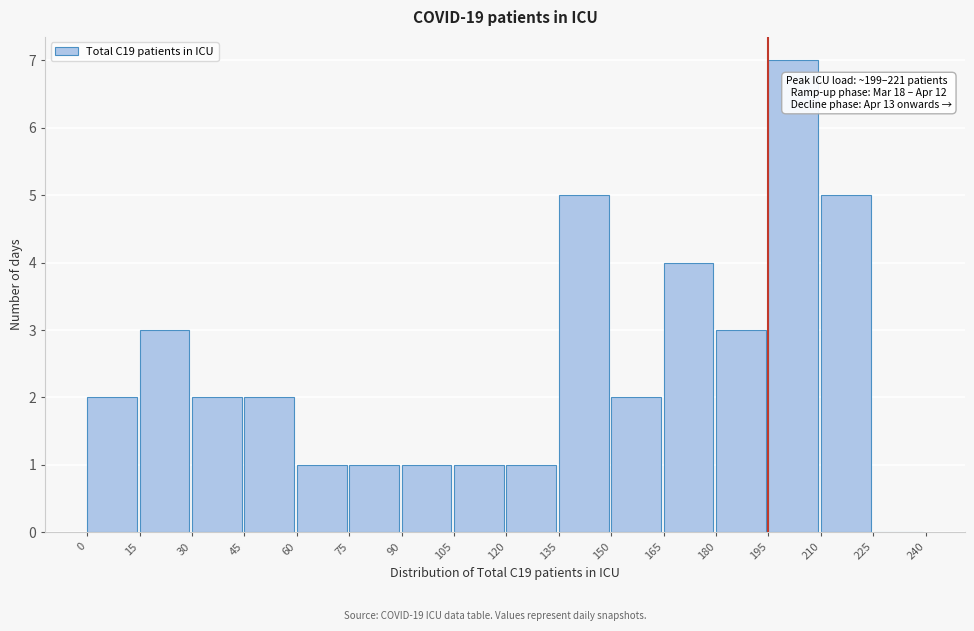

Over which range of the x-axis is the bar tallest?

195 to 210